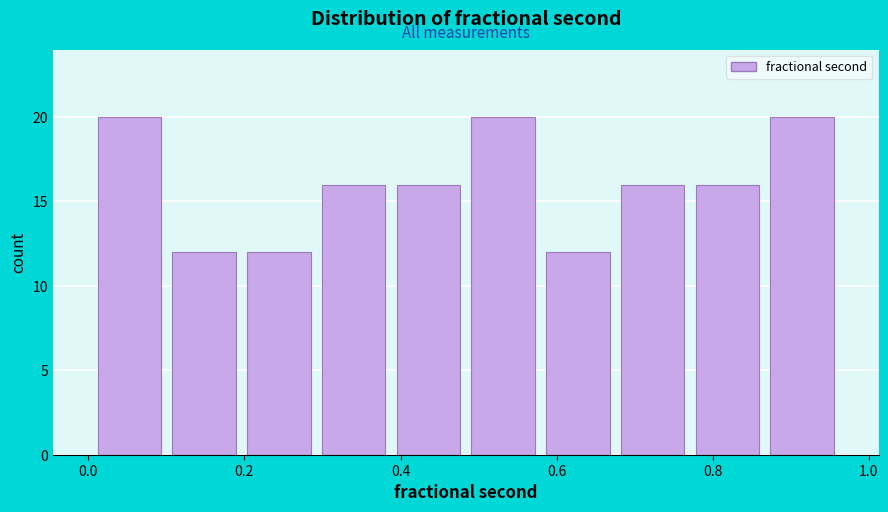

What is the height of the bar covering 0.78 to 0.86 on the x-axis? Neither the bar edges nor the heights are printed on the chart, so give them approximately, as read against the axes.

16